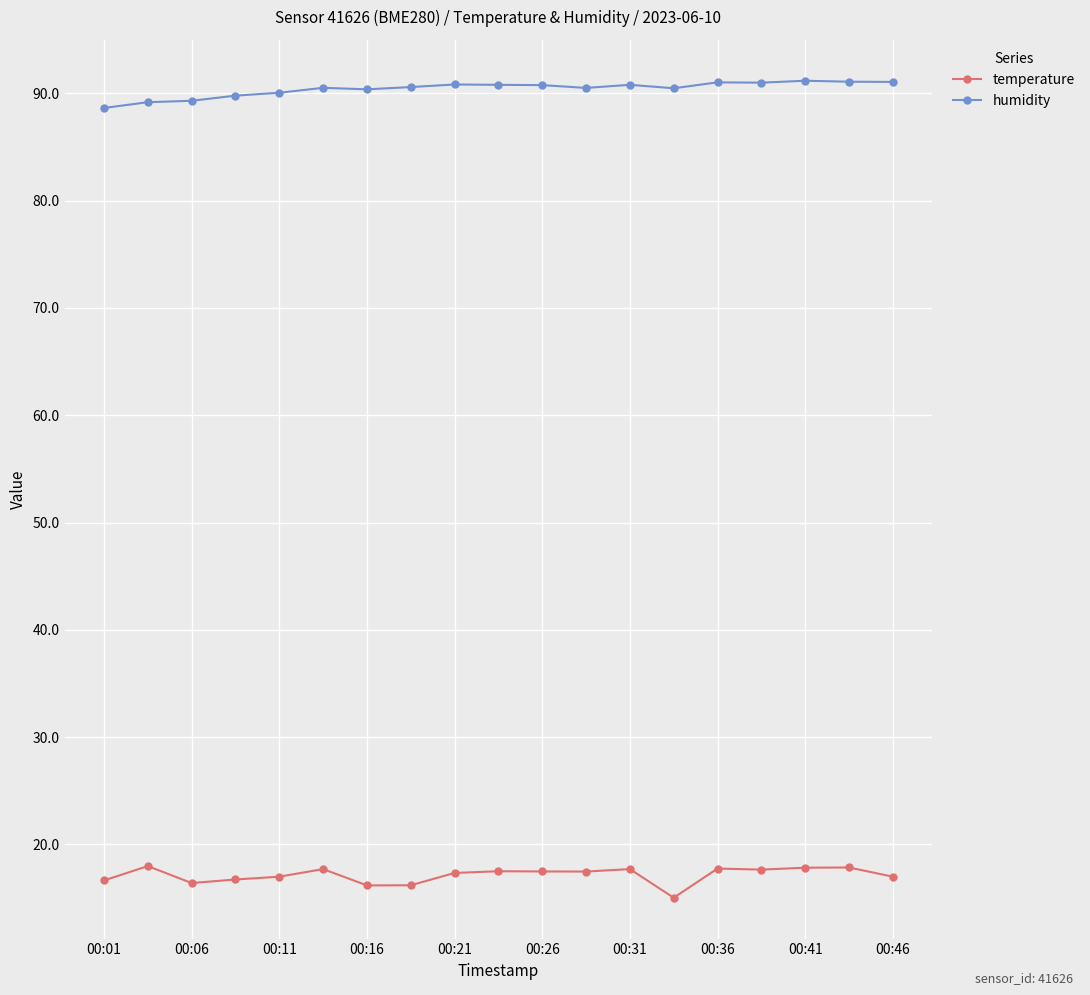

List the series in order of their peak value, lowest first.

temperature, humidity